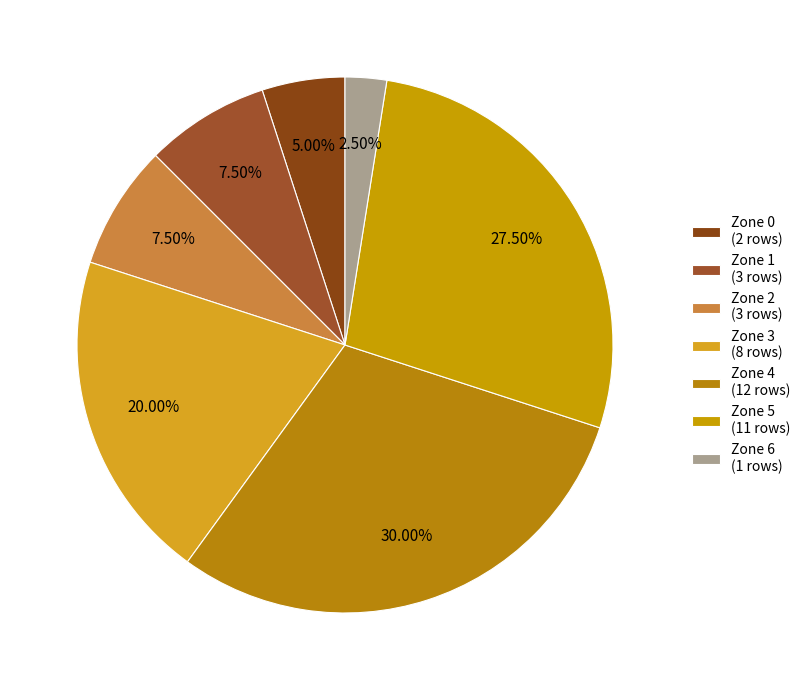

Is Zone 4 the majority of the pie?

No